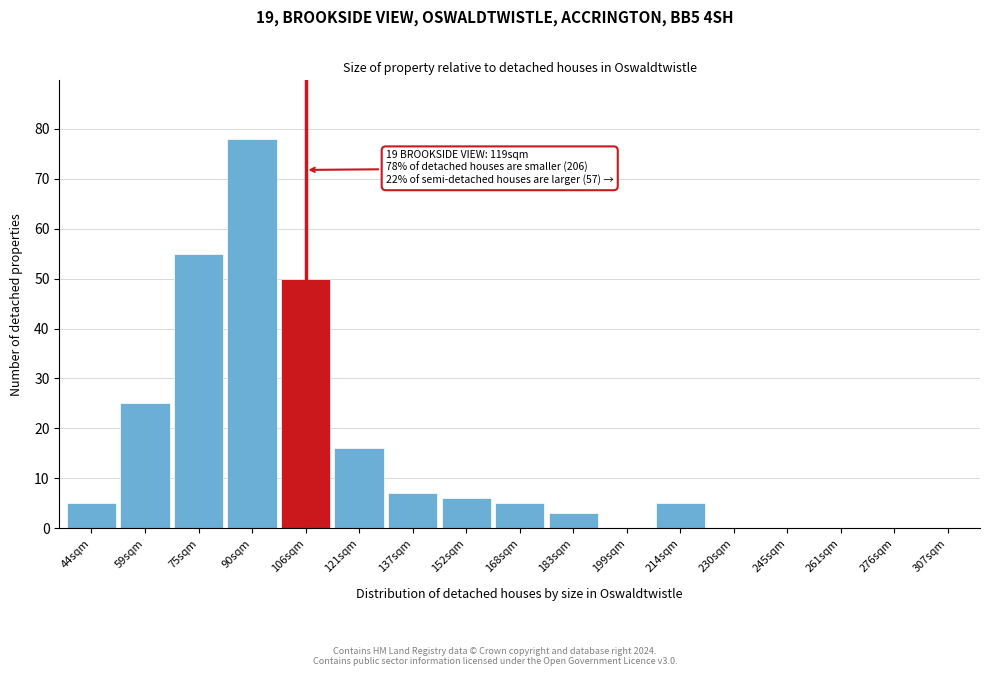

Reading right to left, what are all the values shown in this chart?

307sqm=0	276sqm=0	261sqm=0	245sqm=0	230sqm=0	214sqm=5	199sqm=0	183sqm=3	168sqm=5	152sqm=6	137sqm=7	121sqm=16	106sqm=50	90sqm=78	75sqm=55	59sqm=25	44sqm=5